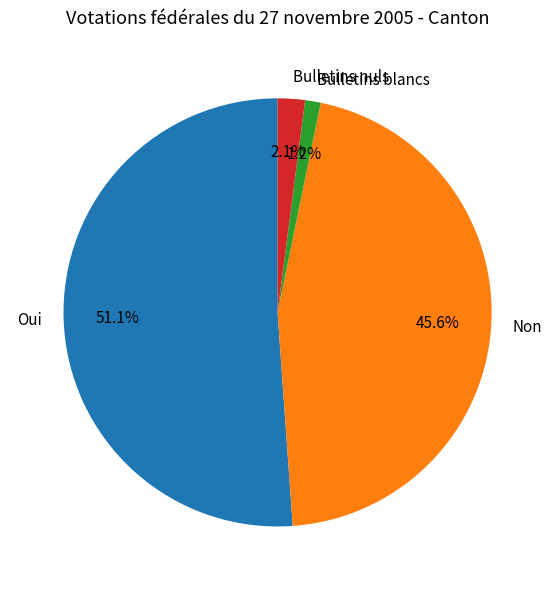

Which slice is the largest?

Oui